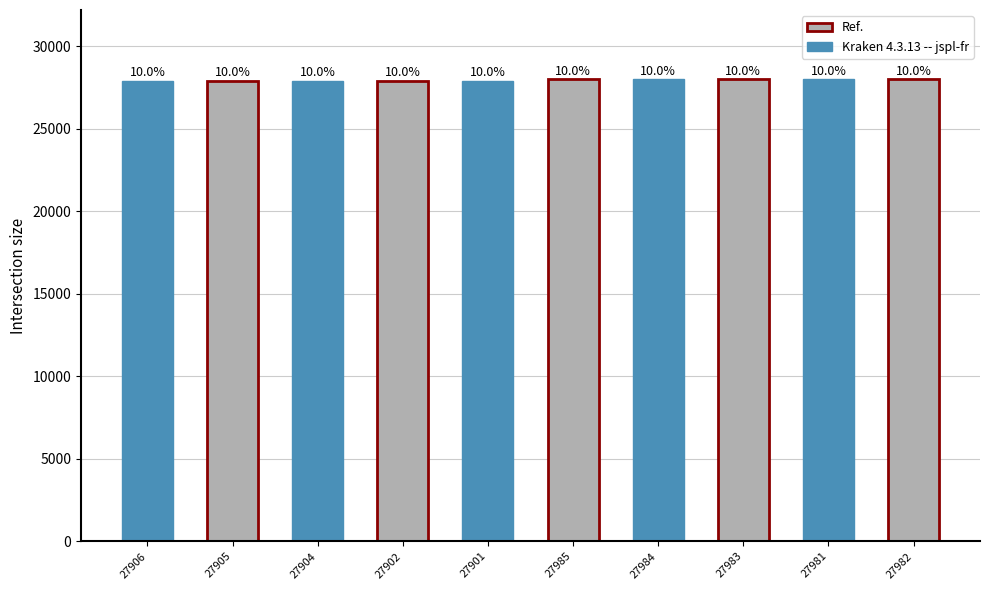

How many bars are there in total?

10